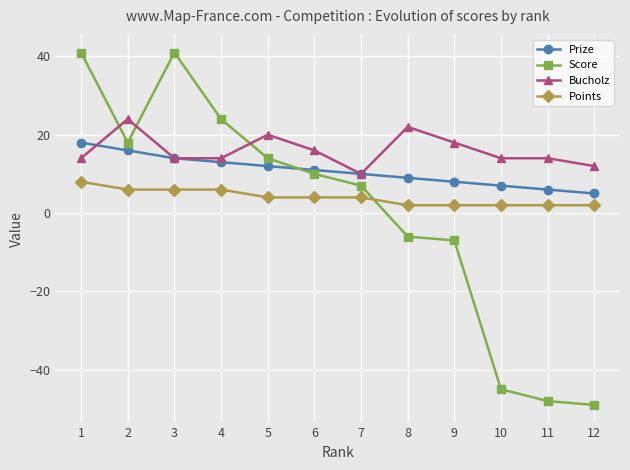

True or false: Score and Points cross at least once.

True